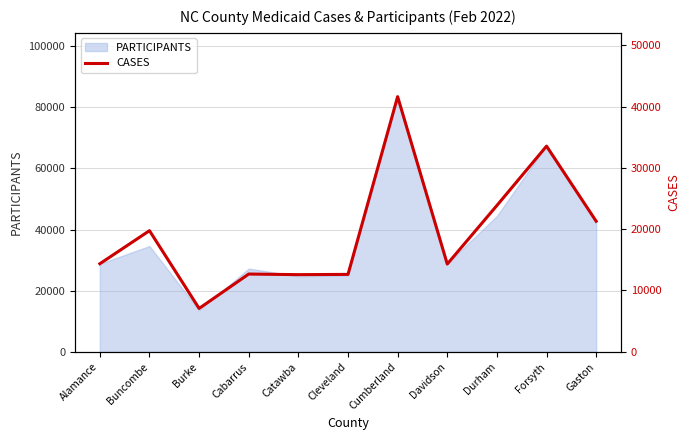

True or false: the data shows 12581 at Catawba.

True